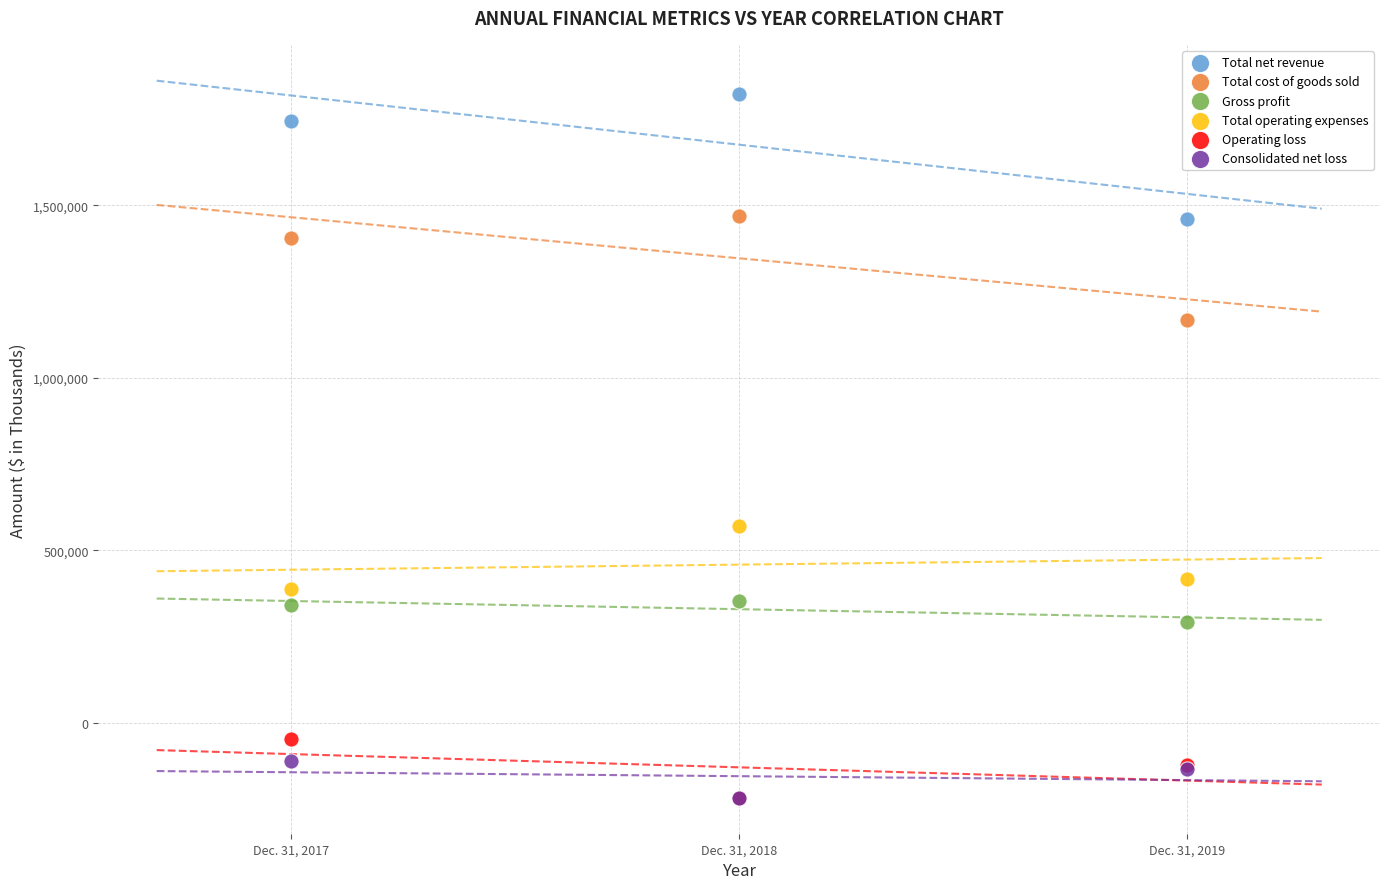

In the Total cost of goods sold series, what Y value is closest to 1317004?

1404205